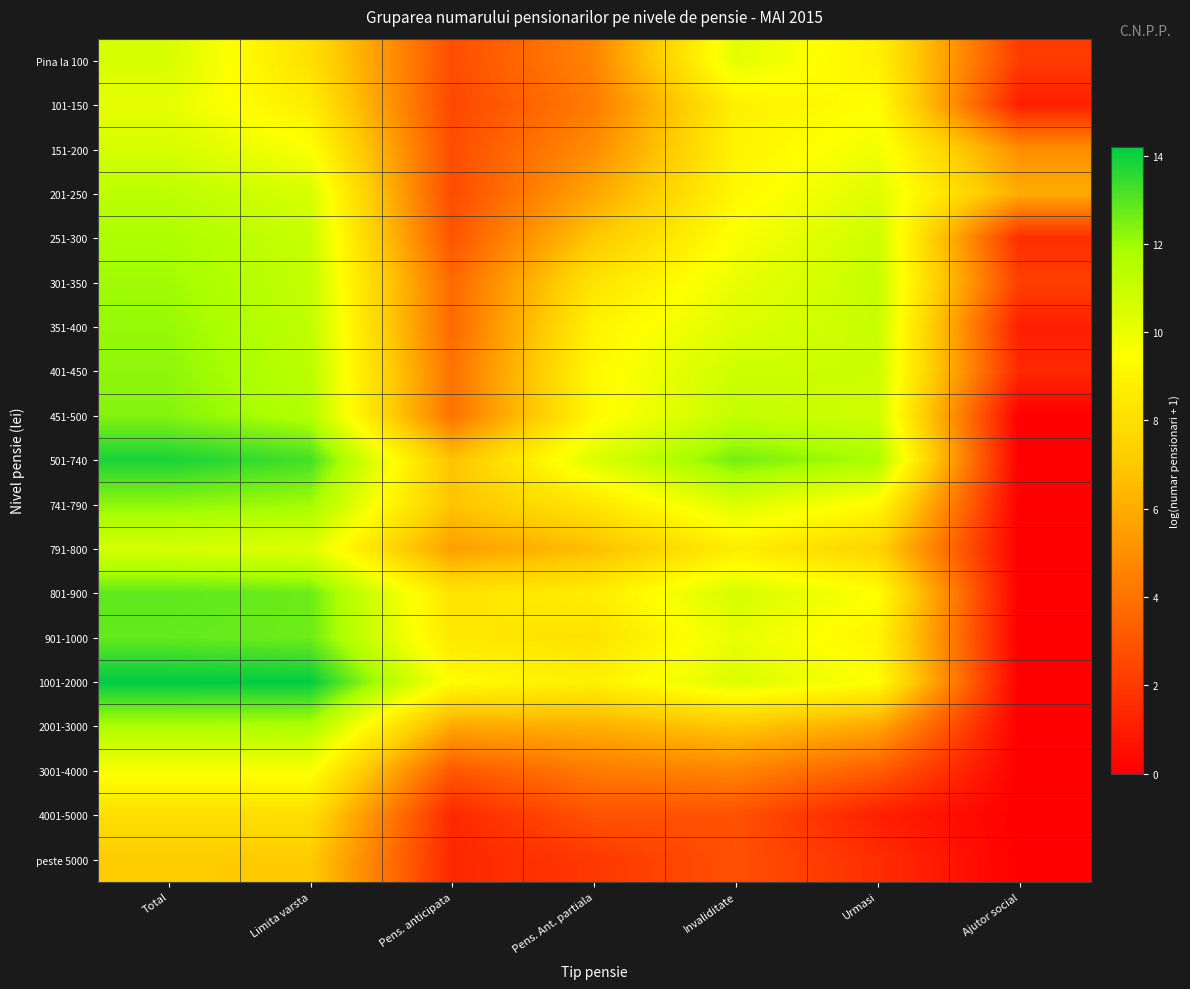

Which series has the largest range (max minus min)?

1001-2000